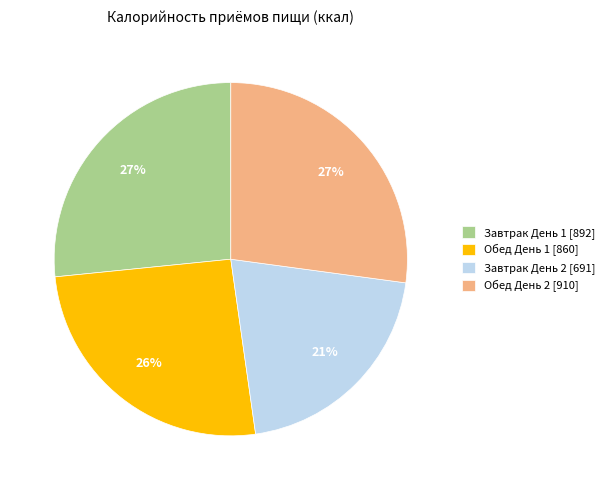

True or false: Обед День 1 accounts for 33% of the total.

False